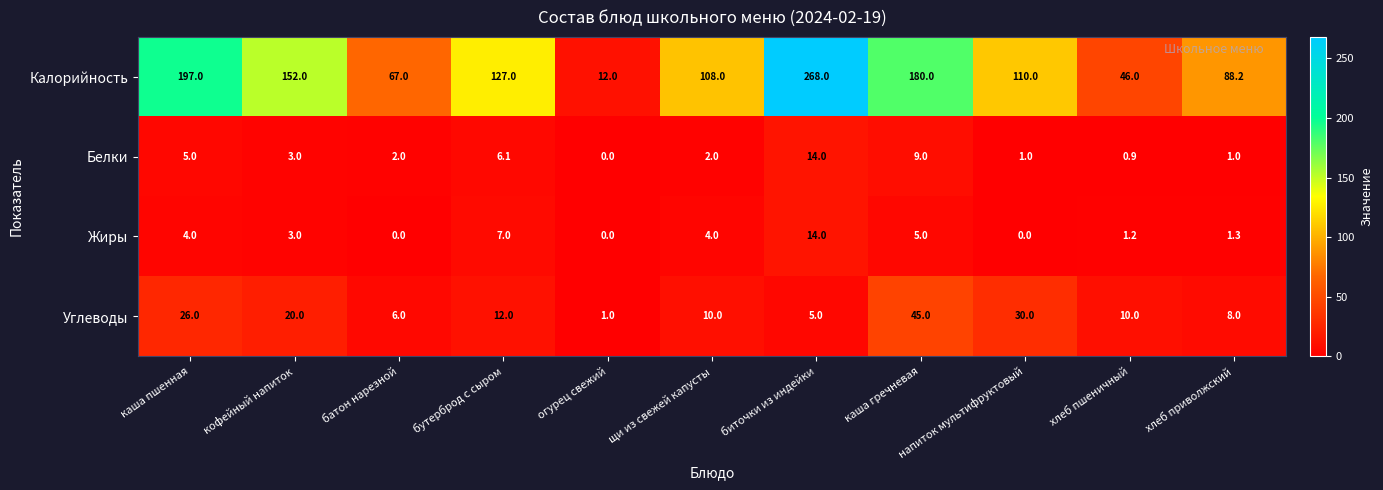

How many series are shown in this chart?

4